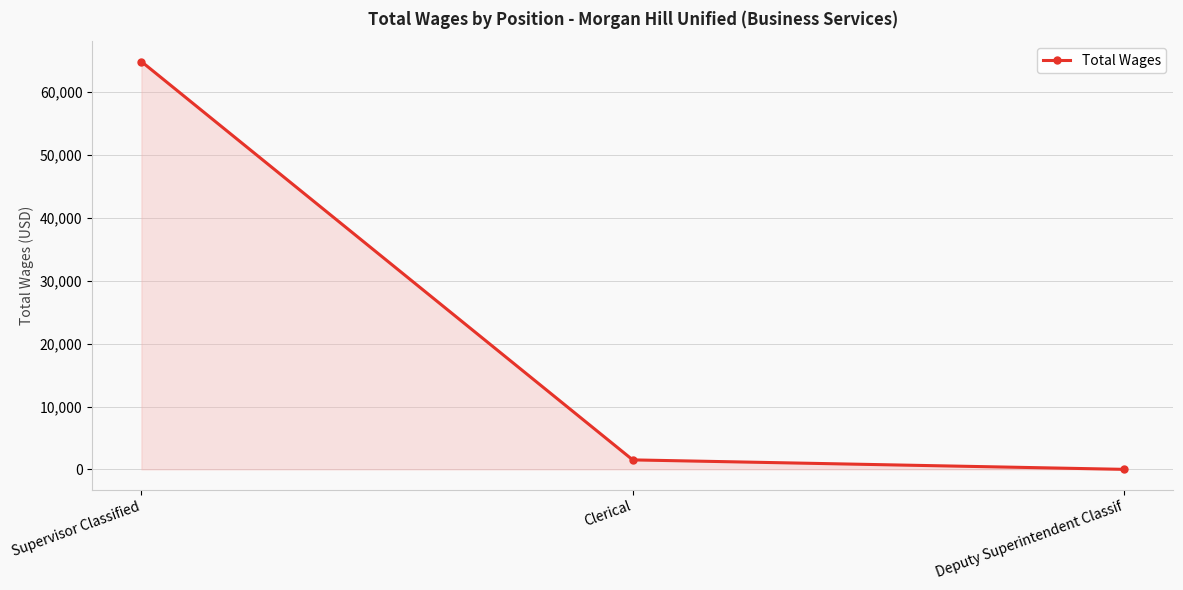

Is it true that the value at Clerical is 1506?

True